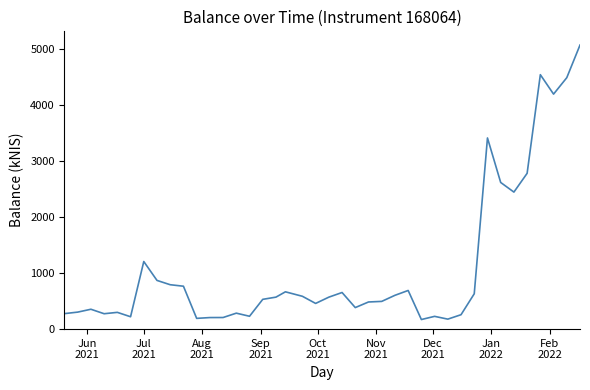

What is the difference between the maximum and minimum values?

4893.5